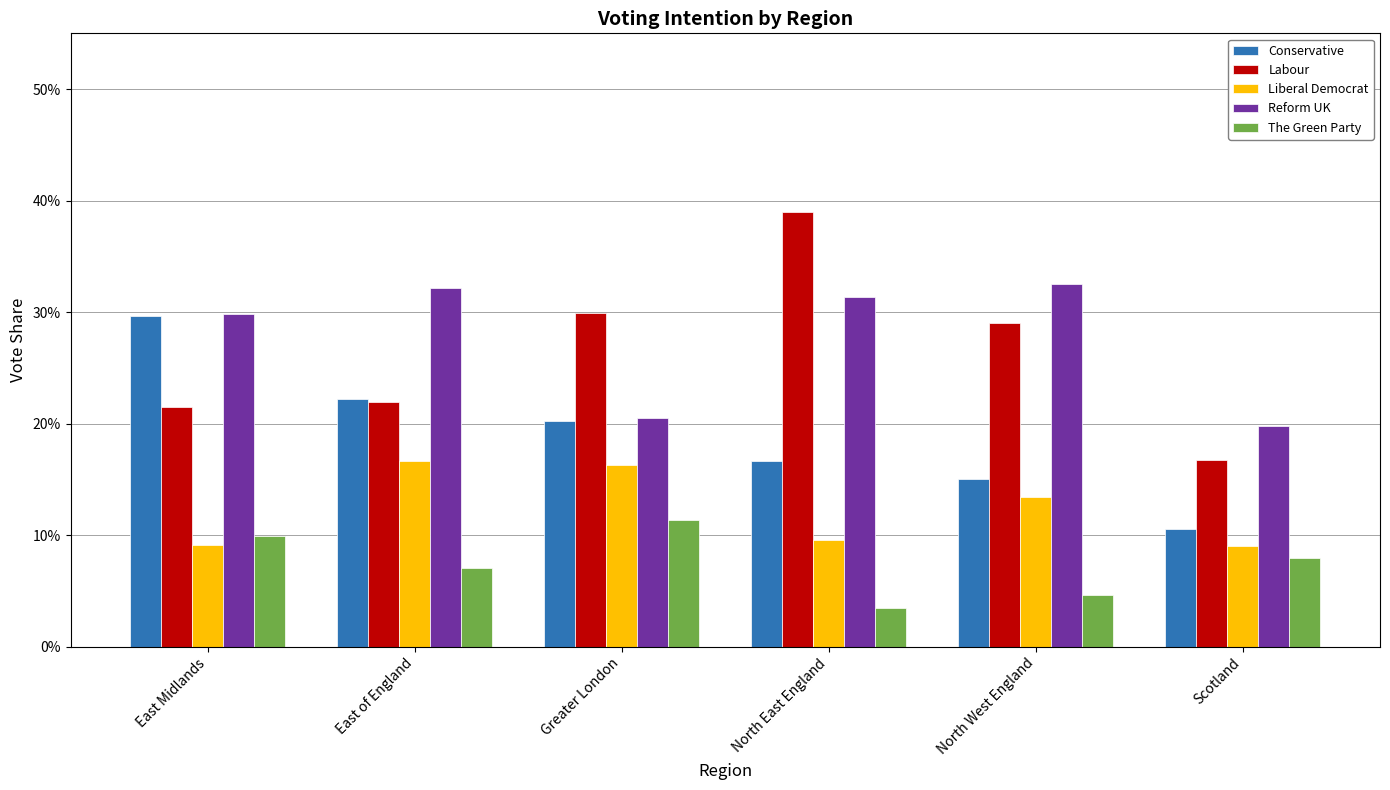

List the series in order of their peak value, highest first.

Labour, Reform UK, Conservative, Liberal Democrat, The Green Party